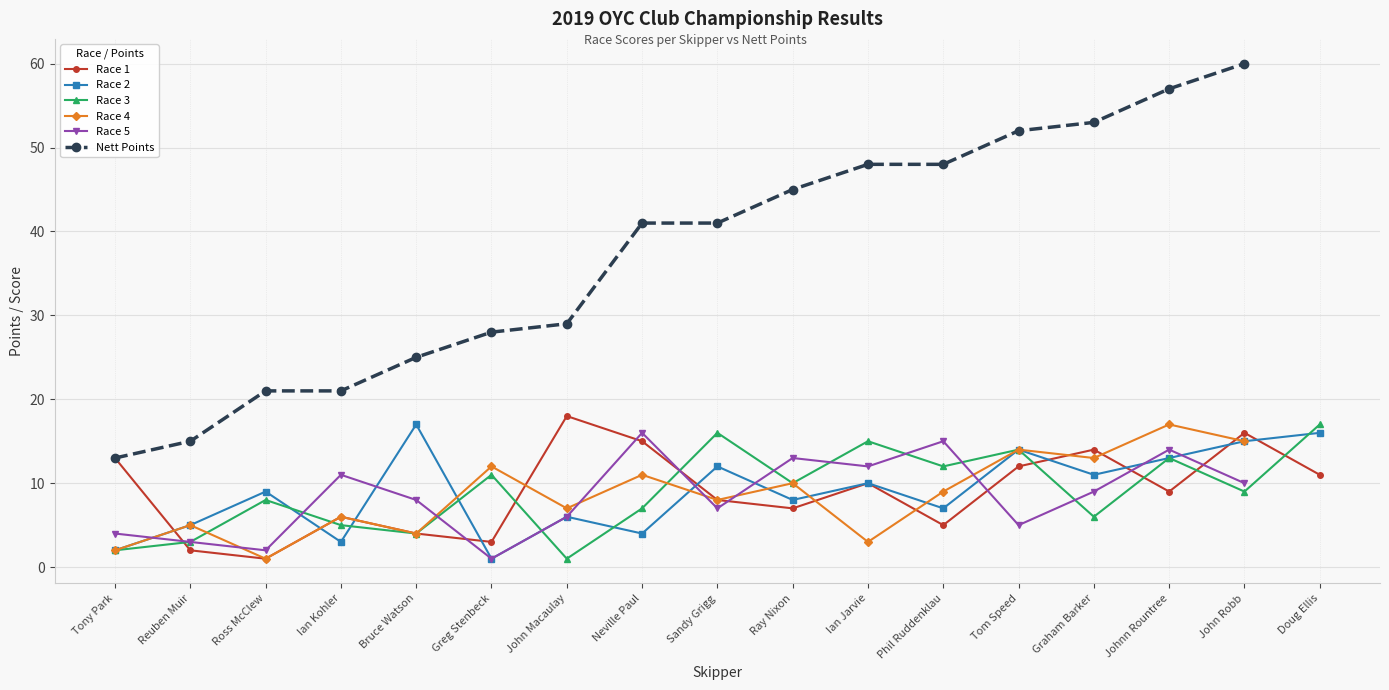

Which series changed the most between Neville Paul and Johnn Rountree?

Race 2